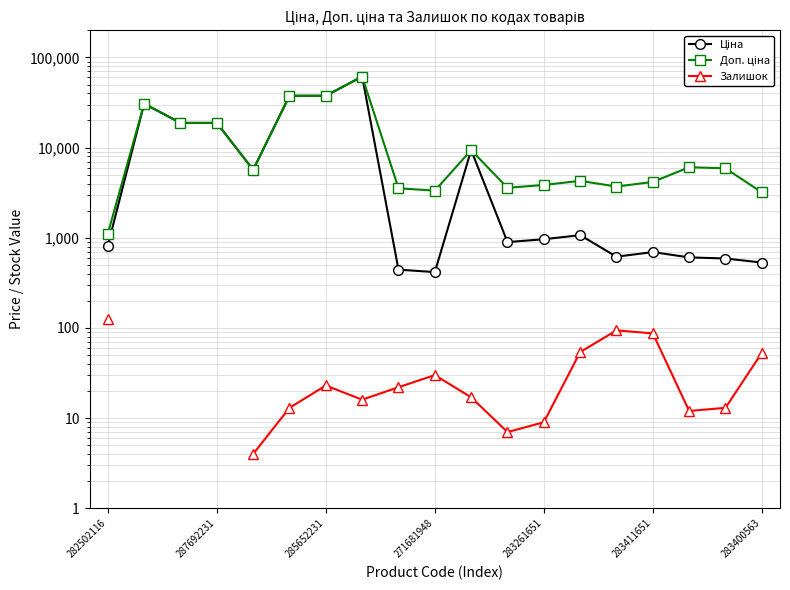

At which label does Залишок first exceed 13?

282502116